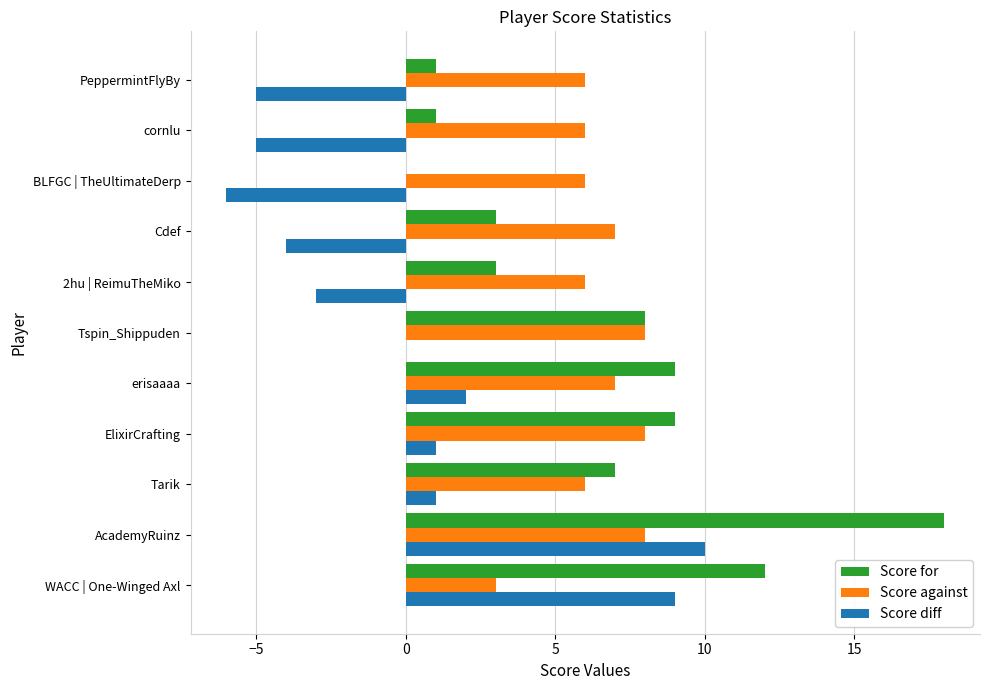

Which series has the widest spread of values?

Score for